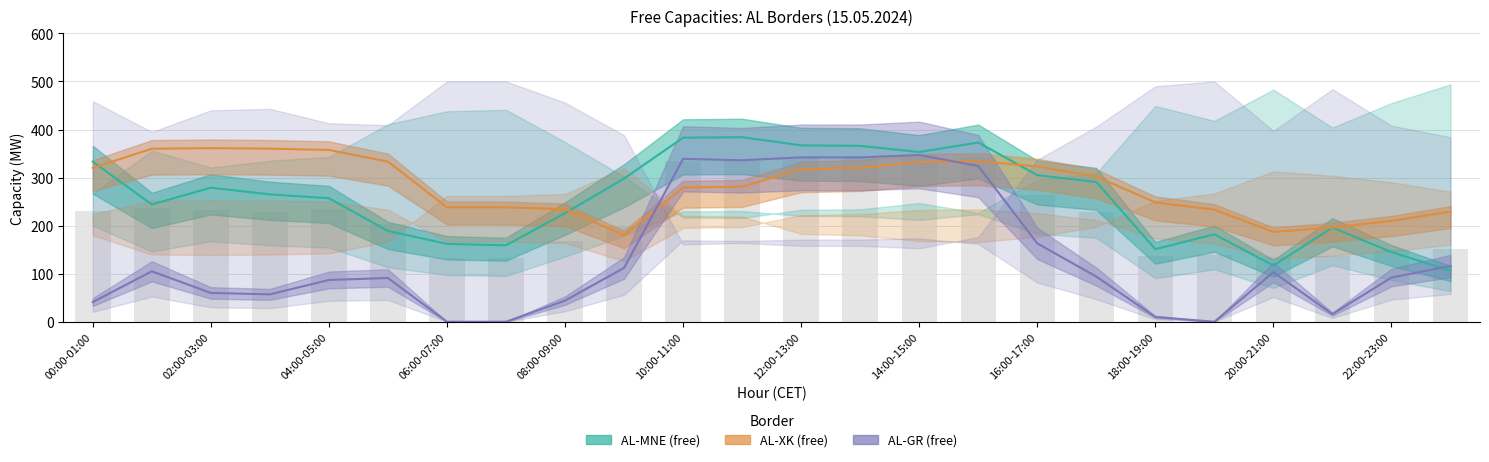

What is the label of the 21st bar from the left?

20:00-21:00